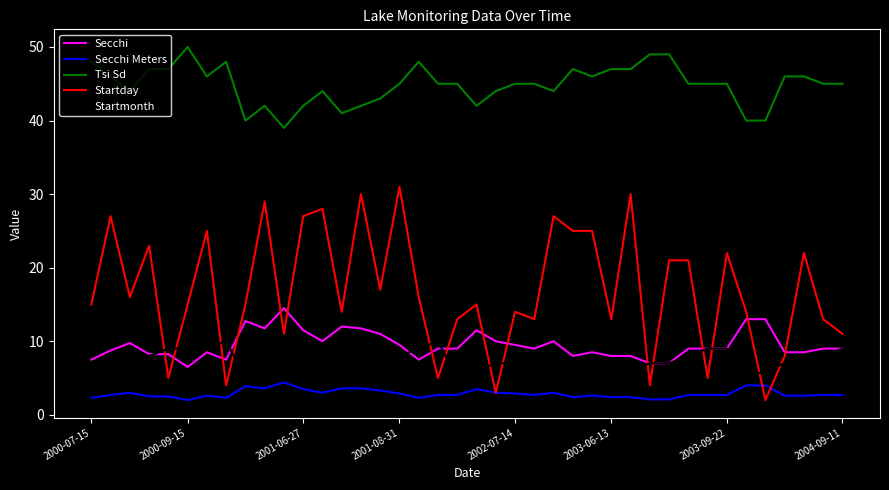

Which series has the largest total across all categories?

Tsi Sd